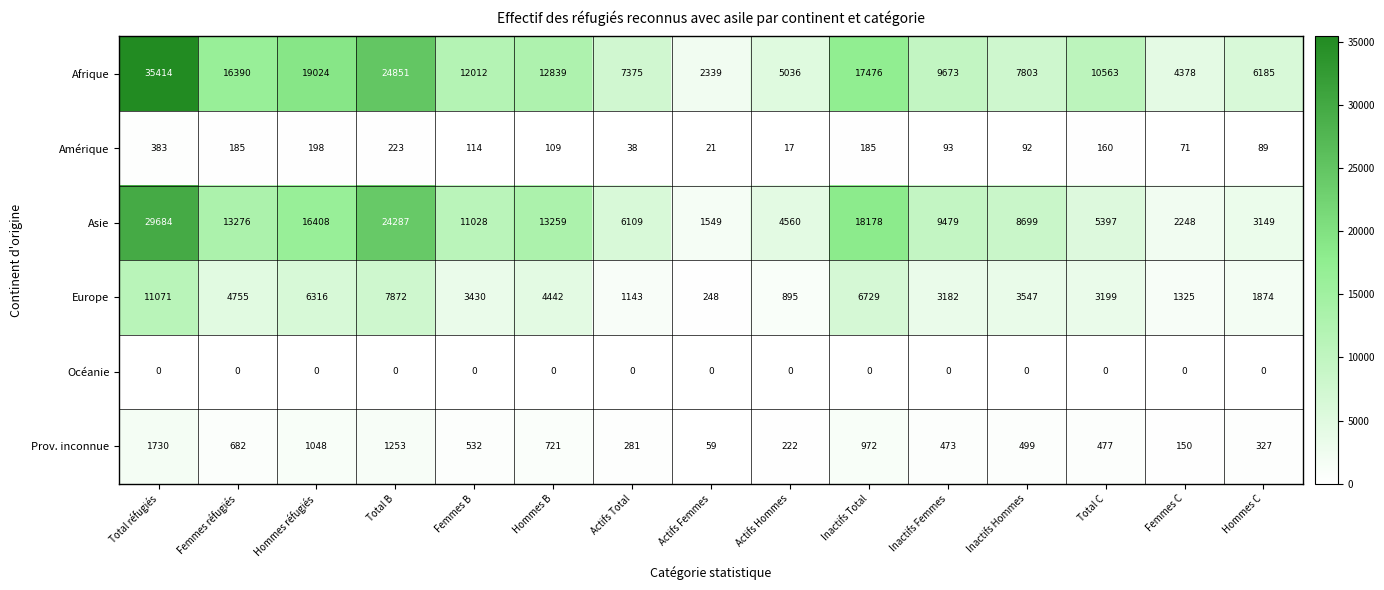

Is it true that Afrique equals 7375 at Actifs Total?

True